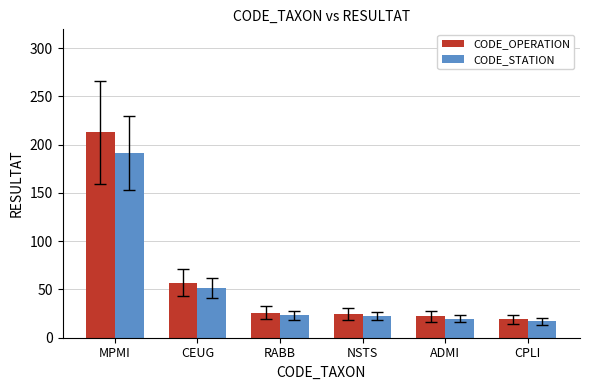

Which series has the largest total across all categories?

CODE_OPERATION